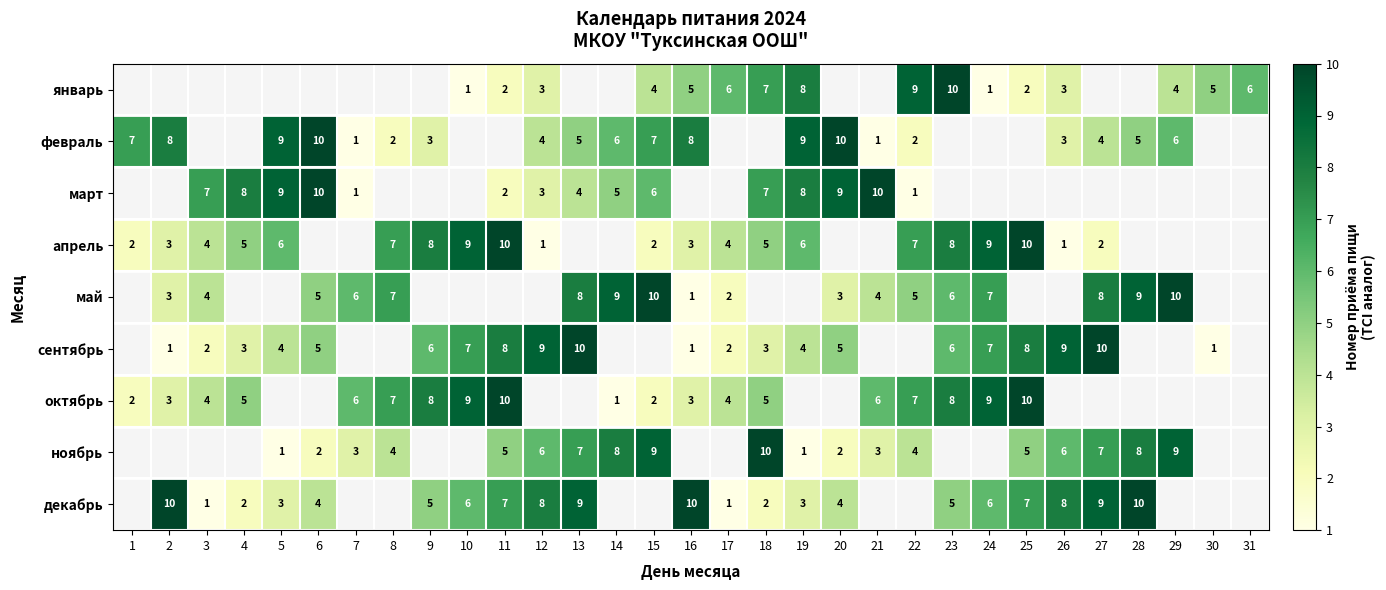

What is the difference between the декабрь values at 16 and 3?

9